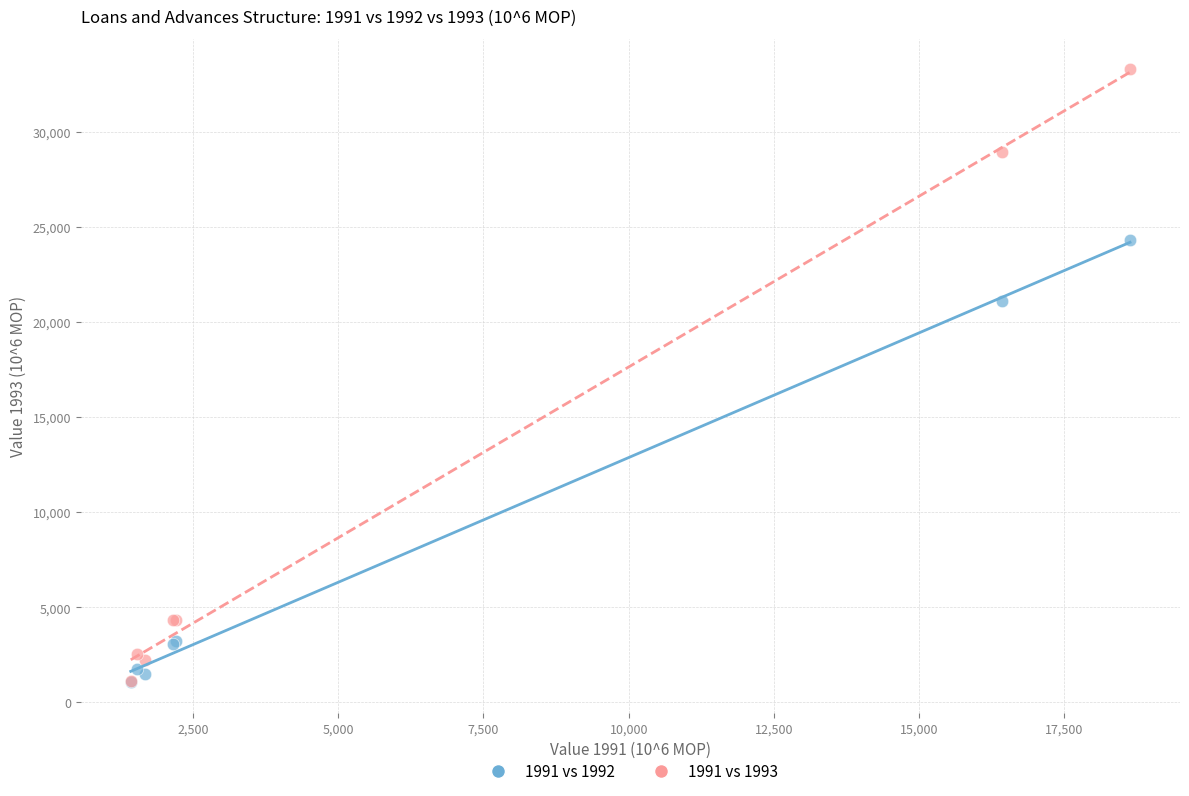

What are all the series names shown in the legend?

1991 vs 1992, 1991 vs 1993